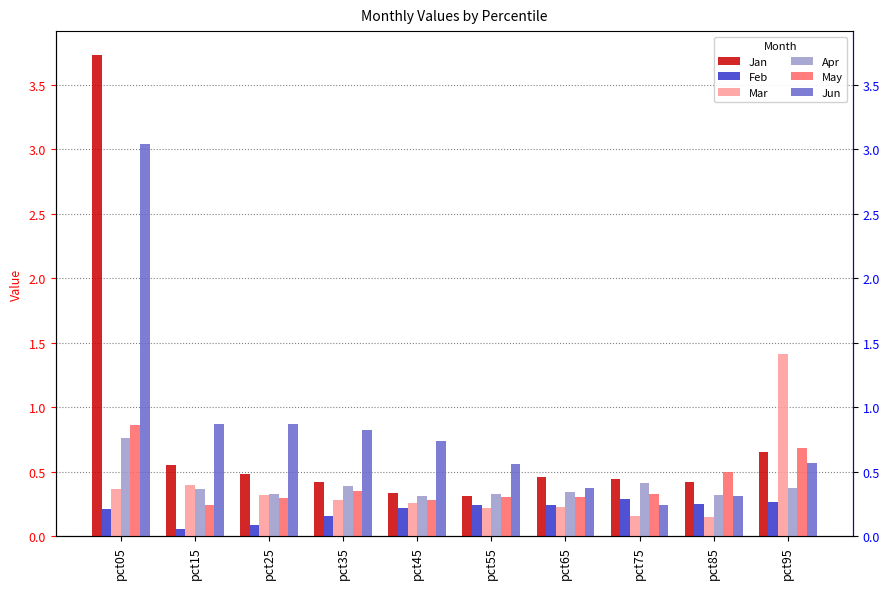

At which label is May closest to 0?

pct15